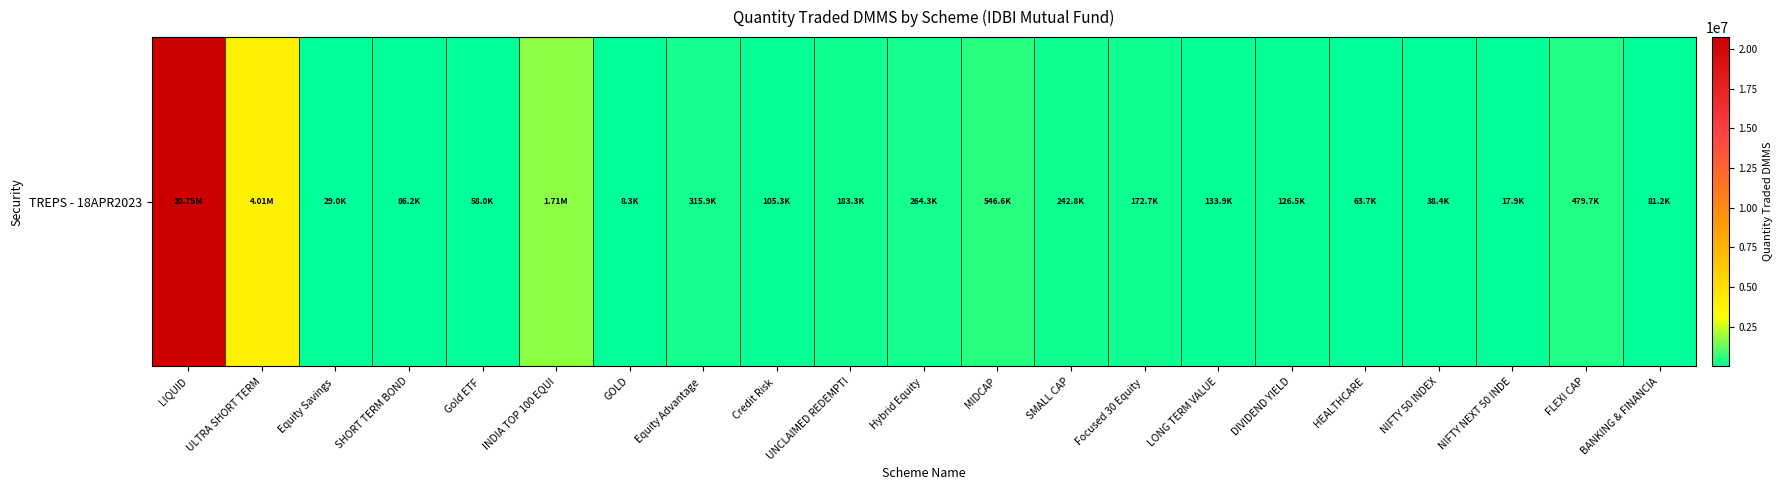

List the labels in order of value, largest first.

LIQUID, ULTRA SHORT TERM, INDIA TOP 100 EQUI, MIDCAP, FLEXI CAP, Equity Advantage , Hybrid Equity , SMALL CAP, UNCLAIMED REDEMPTI, Focused 30 Equity , LONG TERM VALUE, DIVIDEND YIELD, Credit Risk , SHORT TERM BOND, BANKING & FINANCIA, HEALTHCARE, Gold ETF , NIFTY 50 INDEX, Equity Savings , NIFTY NEXT 50 INDE, GOLD